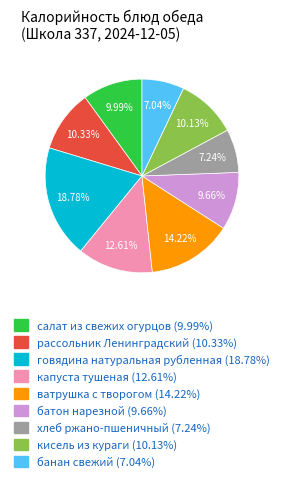

Does any single category account for the majority?

No